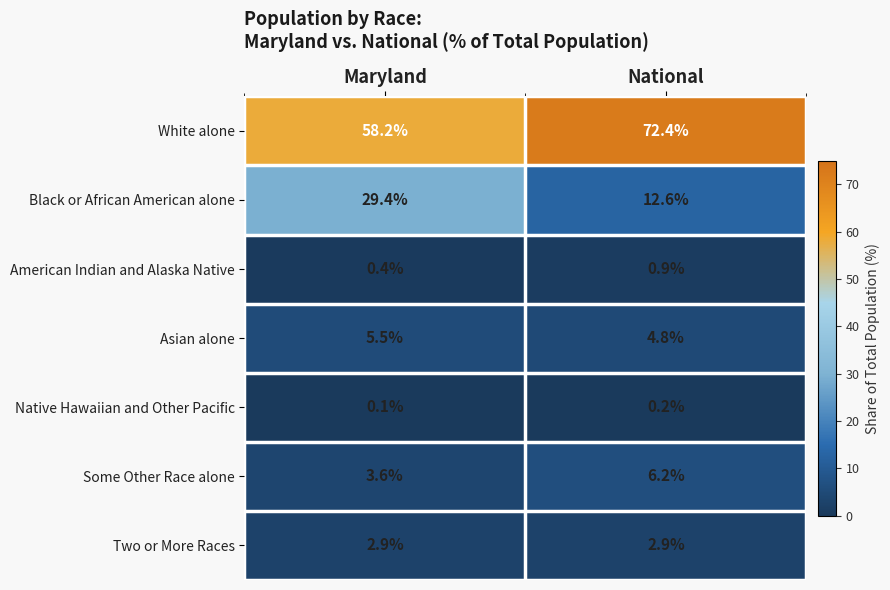

What is the smallest value displayed?

0.1